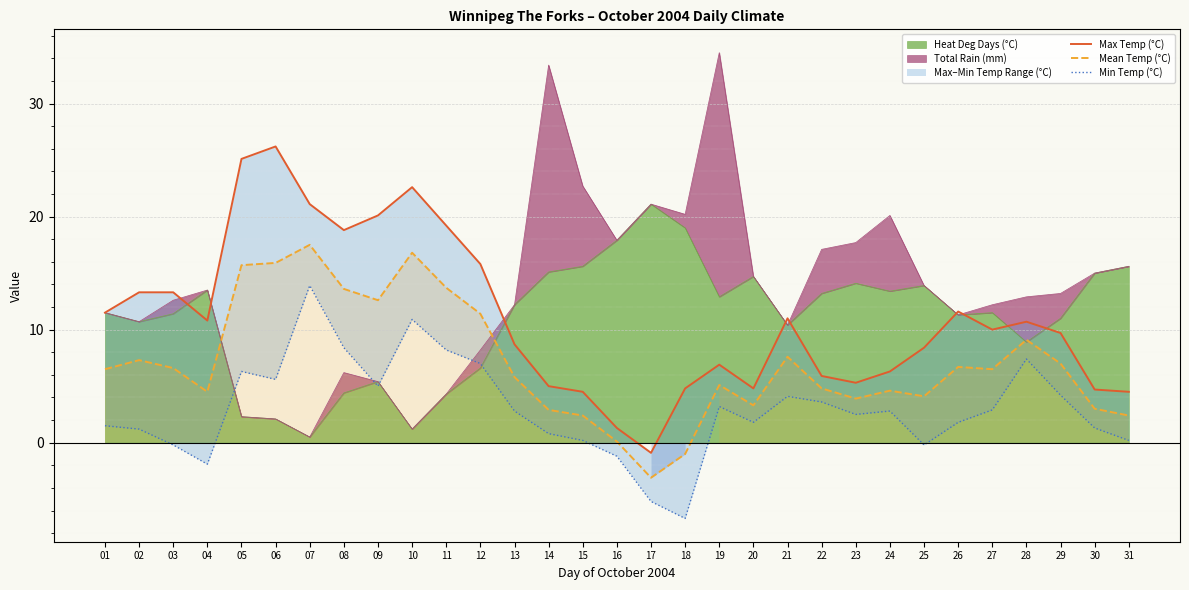

At which category is the sum across all series the highest?

07